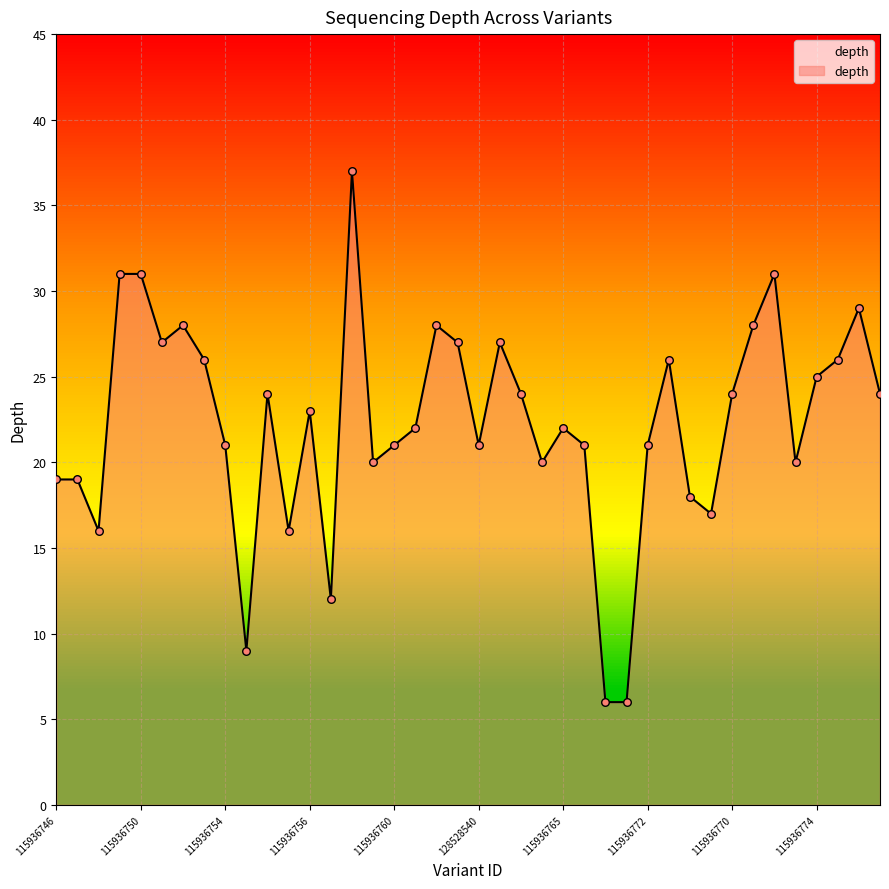

What is the smallest value displayed?

6